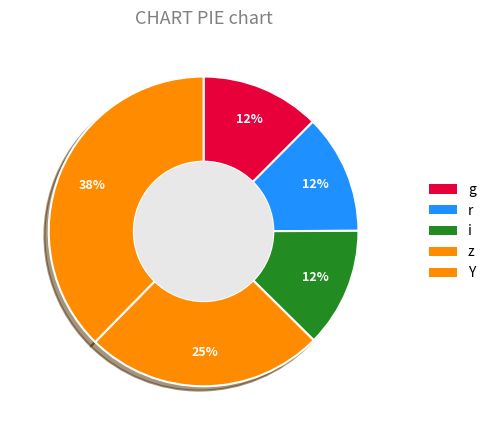

How many segments does this pie chart have?

5